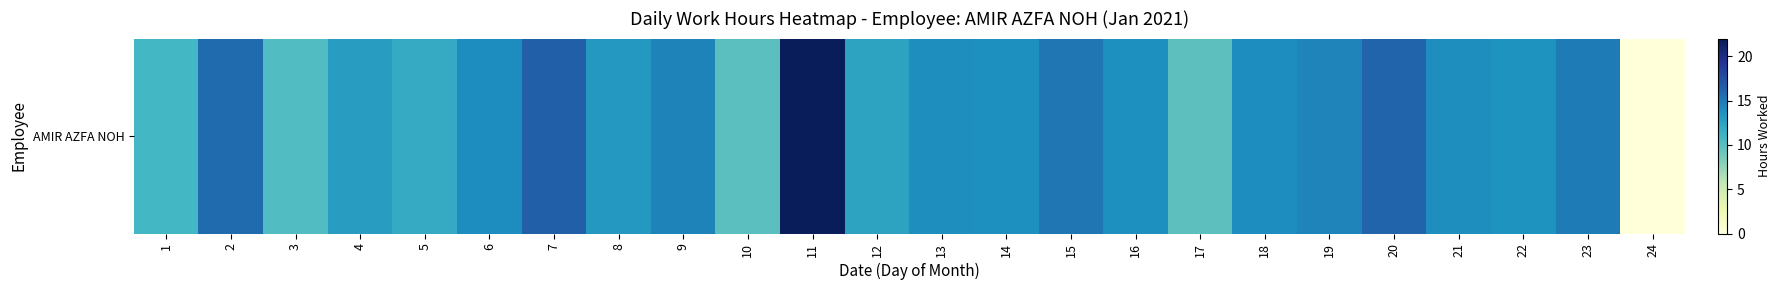

What is the approximate value at 21?

13.9